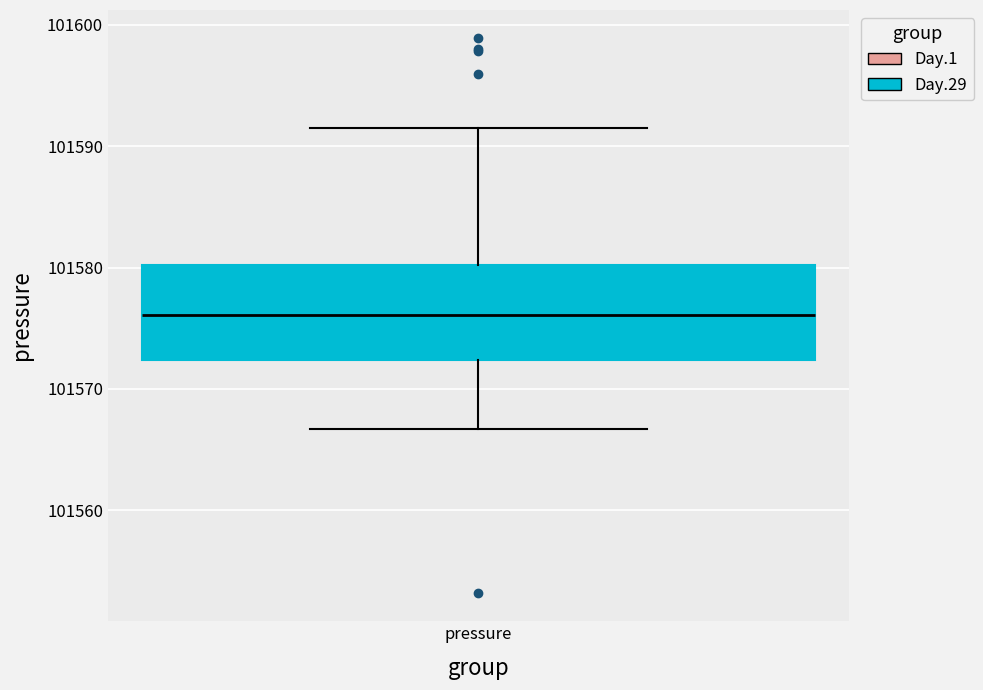

Where does the median line of the box for pressure sit on the y-axis? The values are not printed on the chart, so give them approximately, as read against the axis.

101576